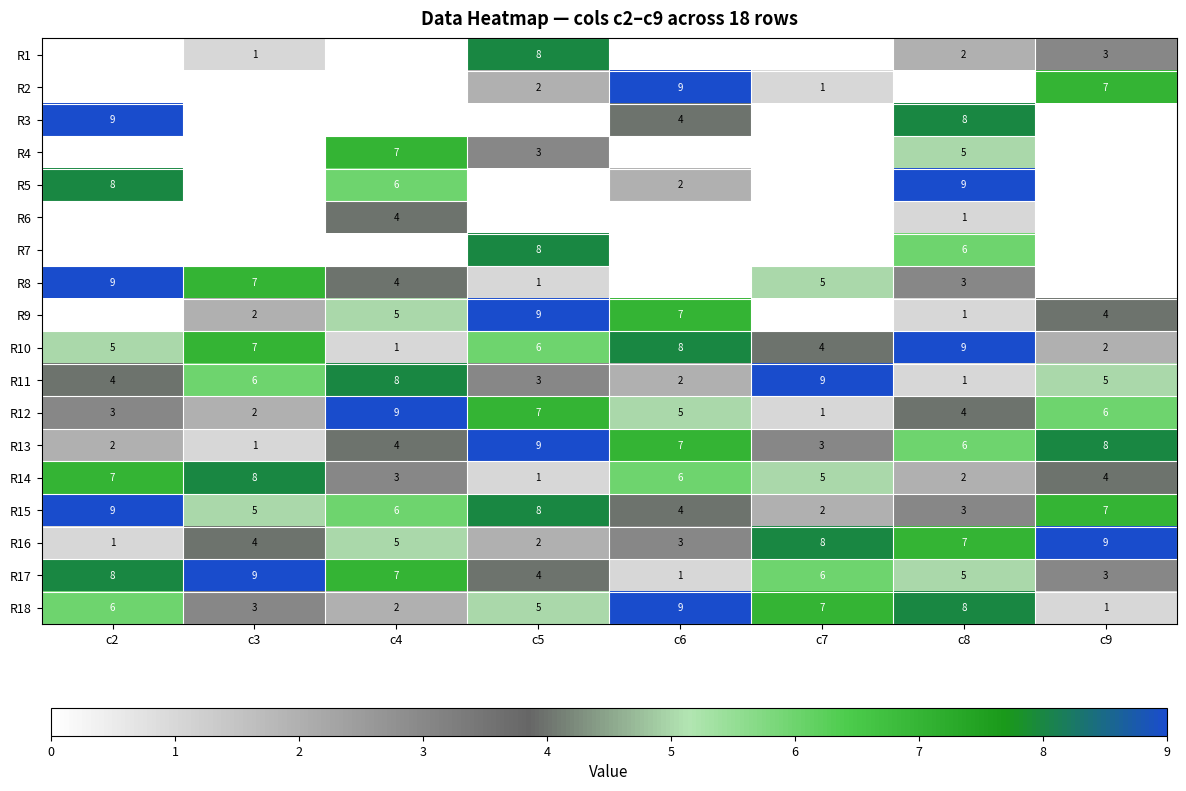

What is the sum of the R17 values at c5 and c2?

12